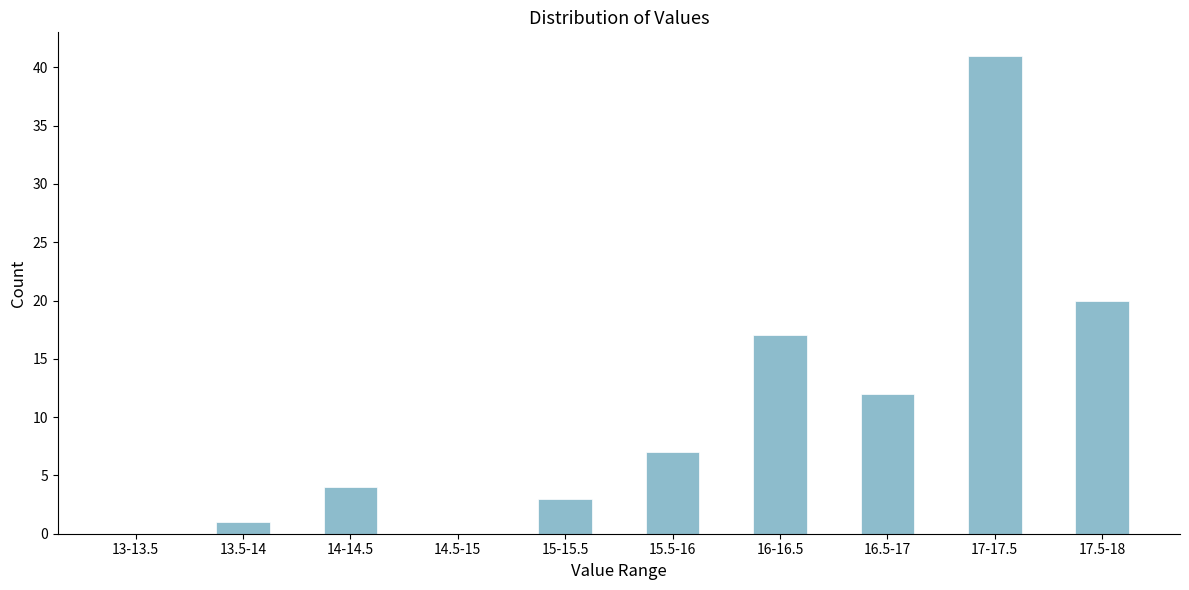

Reading left to right, extract all data points from this chart.

13-13.5=0	13.5-14=1	14-14.5=4	14.5-15=0	15-15.5=3	15.5-16=7	16-16.5=17	16.5-17=12	17-17.5=41	17.5-18=20